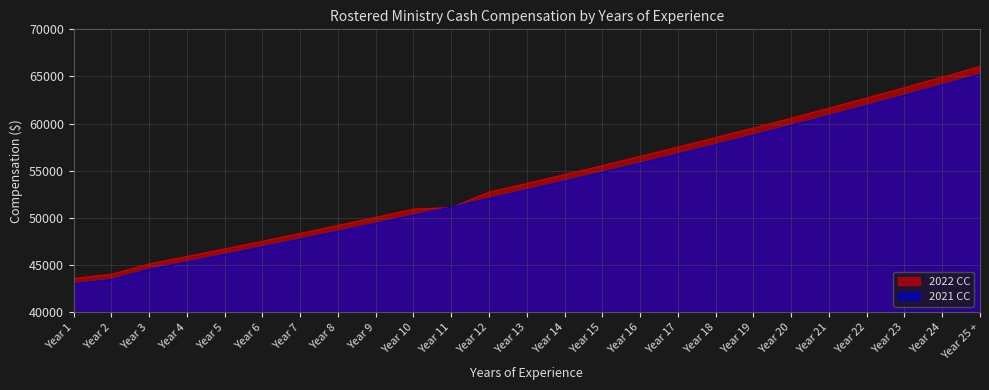

True or false: 2021 CC and 2022 CC cross at least once.

True